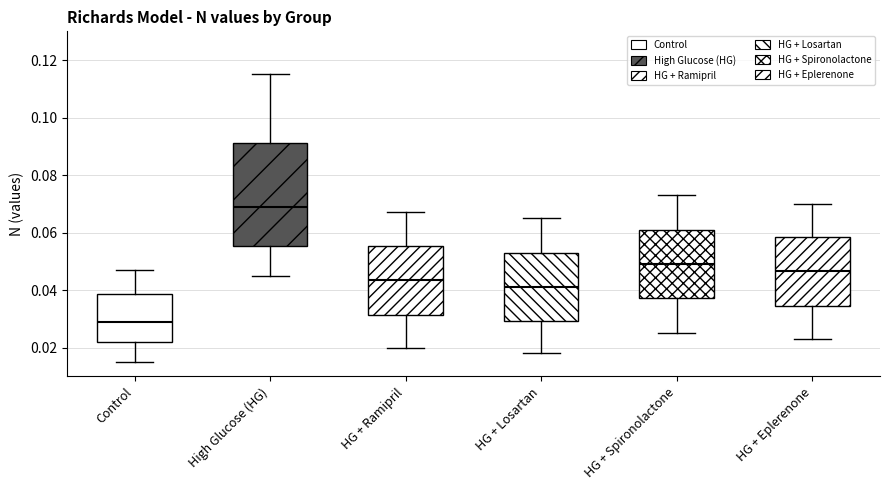

Which box has the lowest median line?

Control